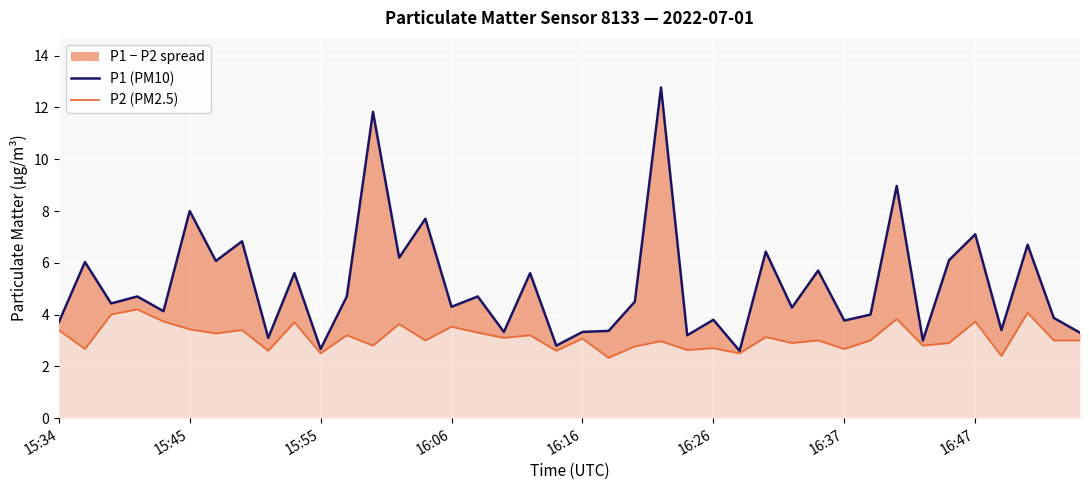

What position from the left is 27?

28